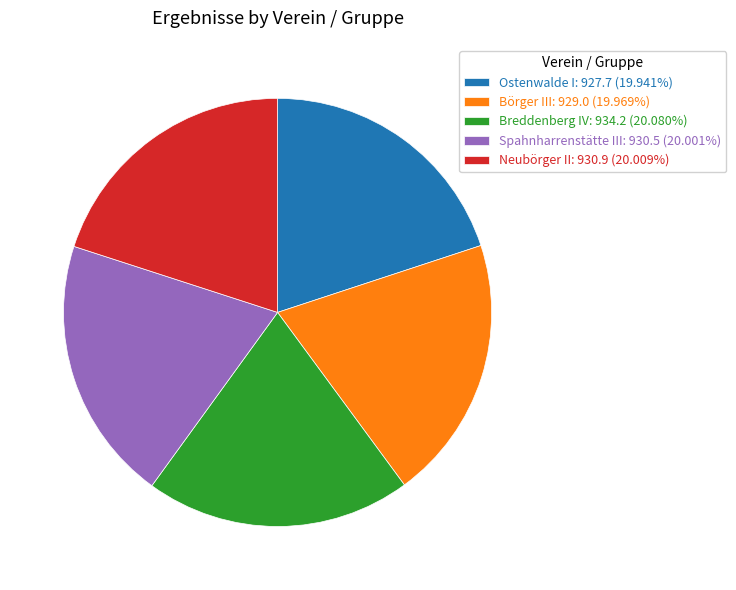

Combined, do Breddenberg IV: 934.2 (20.080%) and Börger III: 929.0 (19.969%) account for over 50%?

No